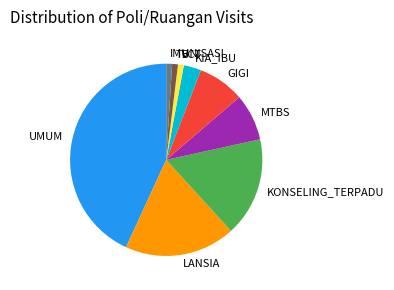

Between UMUM and VCT, which is larger?

UMUM